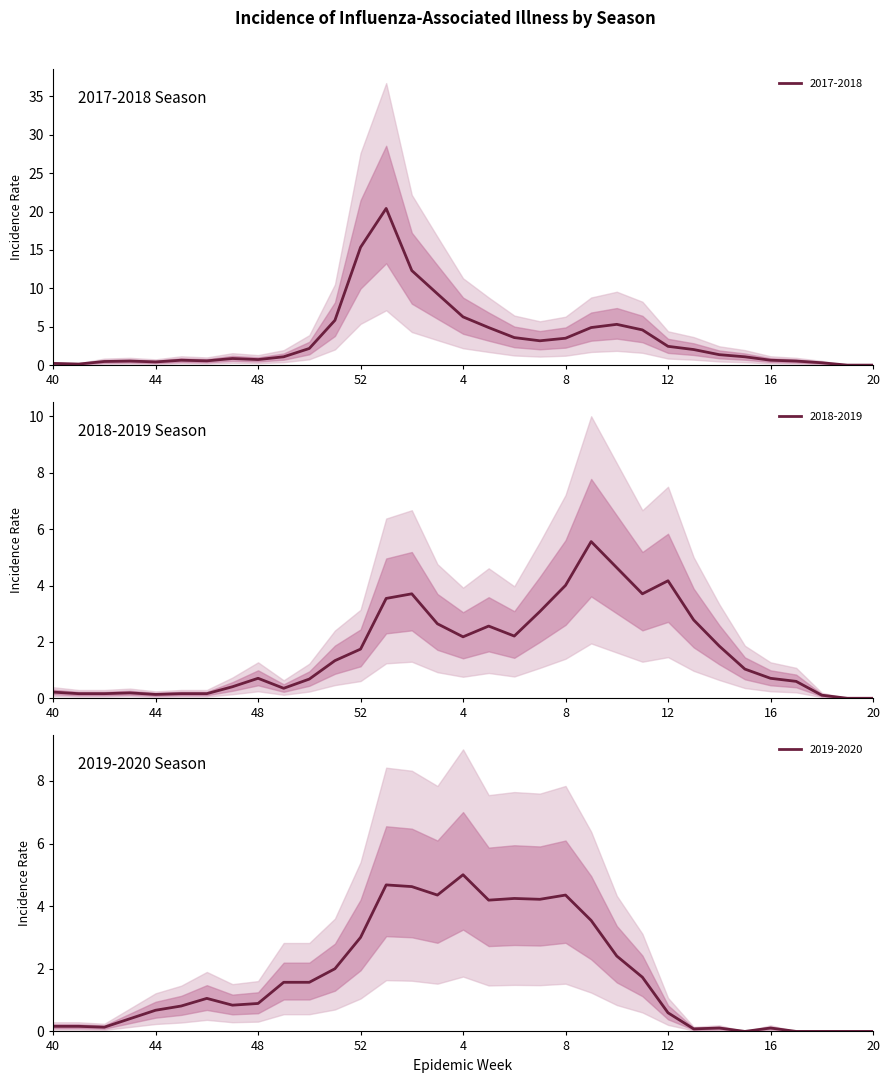

Is the value of 2017-2018 at 13 greater than the value of 2018-2019 at 45?

Yes